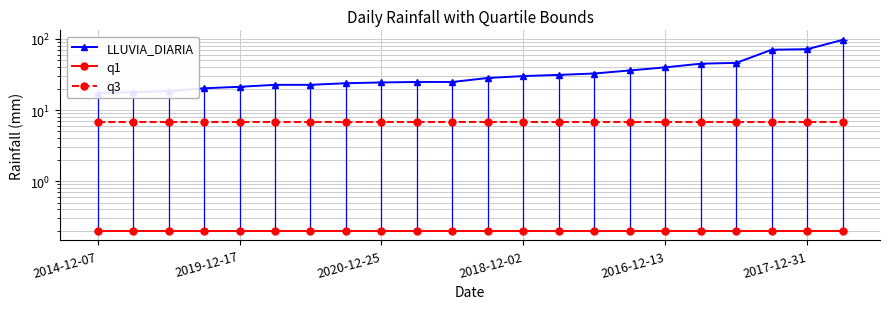

How many data points does each series have?

22